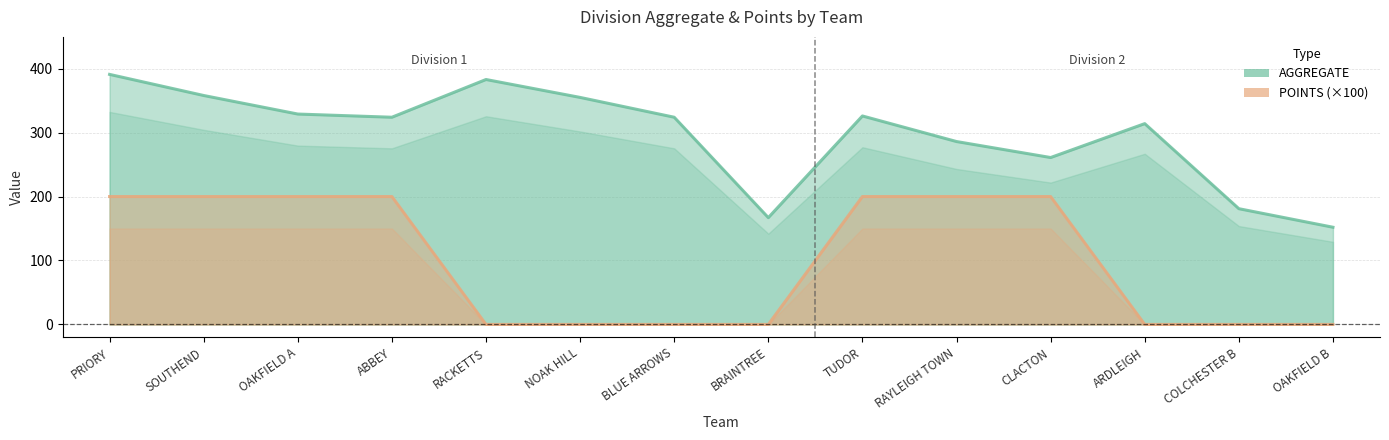

At how many categories does at least one series exceed 283?

10